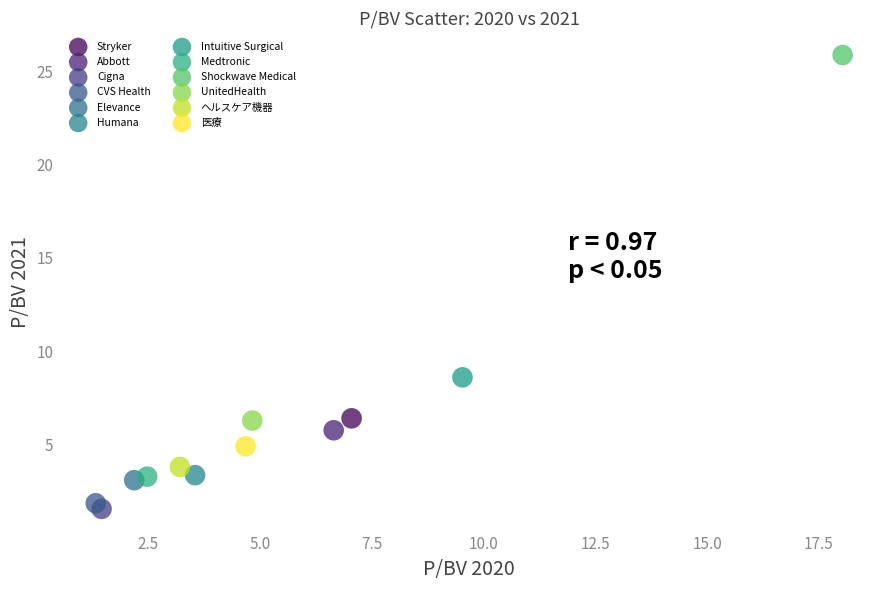

What are all the series names shown in the legend?

Stryker, Abbott, Cigna, CVS Health, Elevance, Humana, Intuitive Surgical, Medtronic, Shockwave Medical, UnitedHealth, ヘルスケア機器, 医療